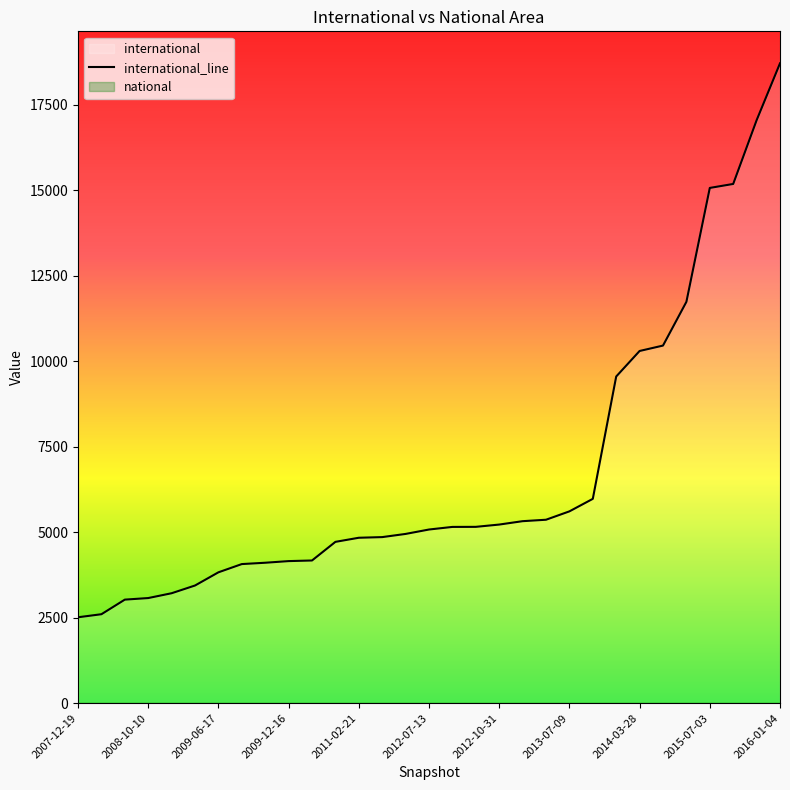

The value of international_line at 2009-12-16 is 6301. True or false?

False